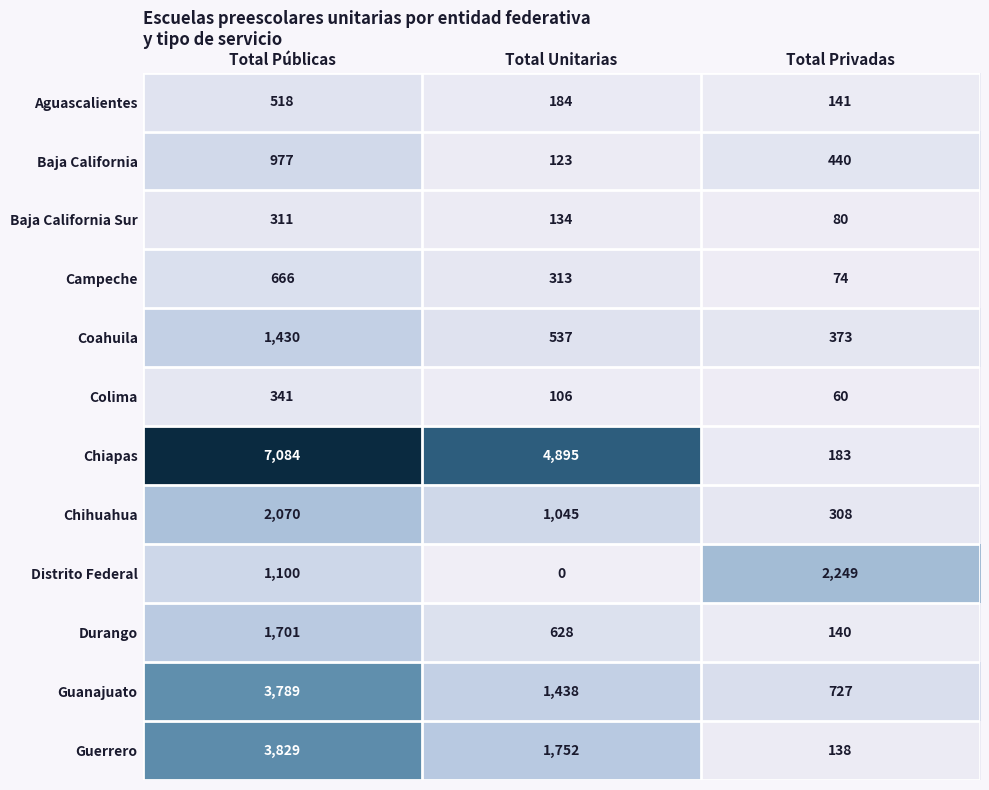

Count the Durango values in the range 140 to 1701.

3